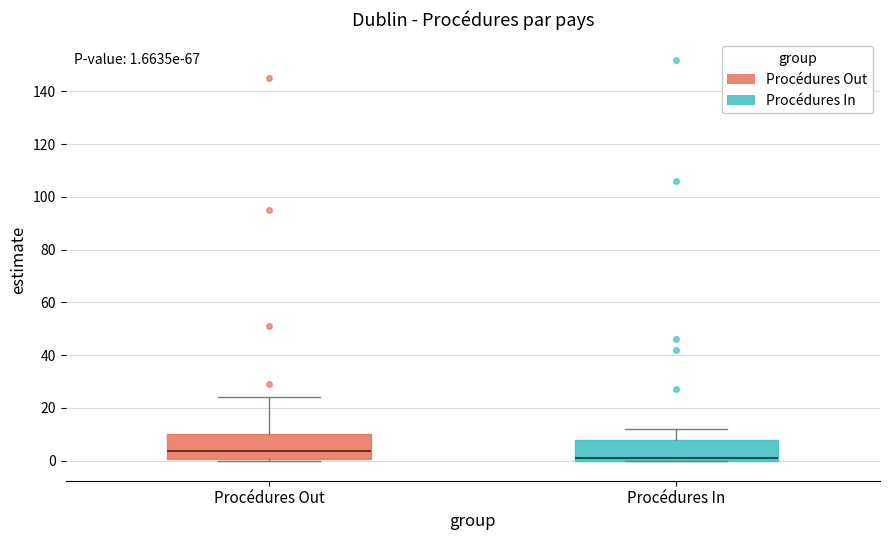

Which box has the lowest median line?

Procédures In